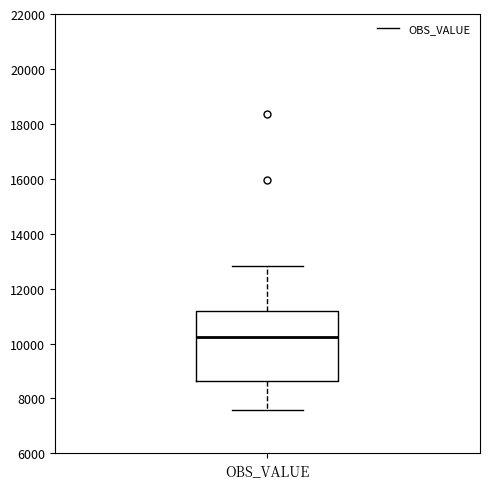

Transcribe this box plot: give where the median line is, the range the box spans, and where the two whiskers end, as read against the y-axis. The values are not printed on the chart, so give them approximately, as read against the axis.

median 10200, box 8600 to 11200, whiskers 7600 to 12800